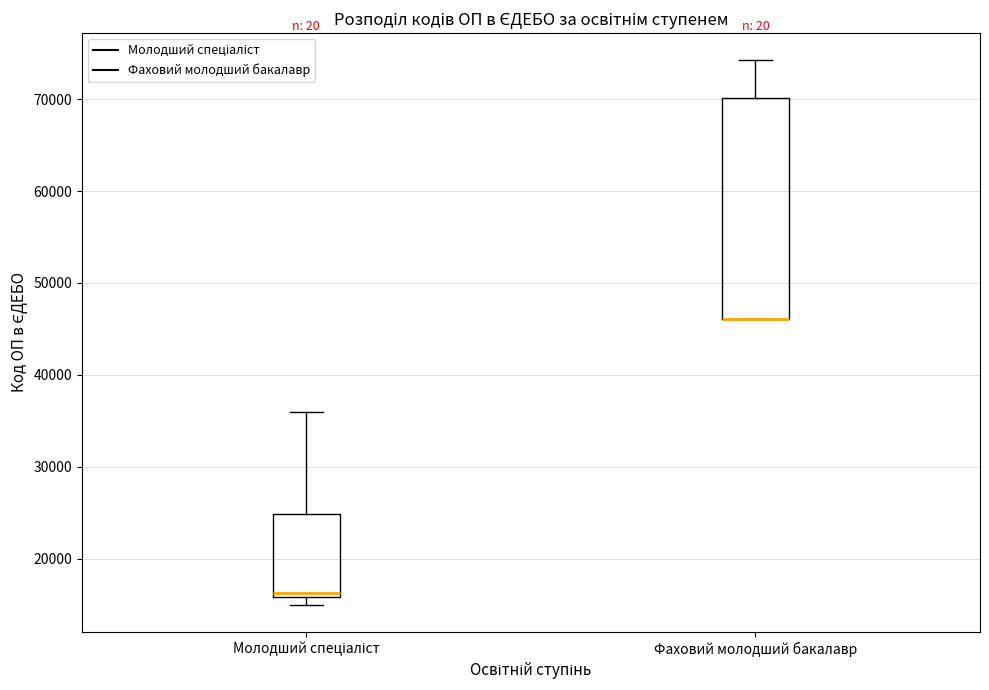

Where does the upper whisker of the box for Молодший спеціаліст end on the y-axis? The values are not printed on the chart, so give them approximately, as read against the axis.

36000